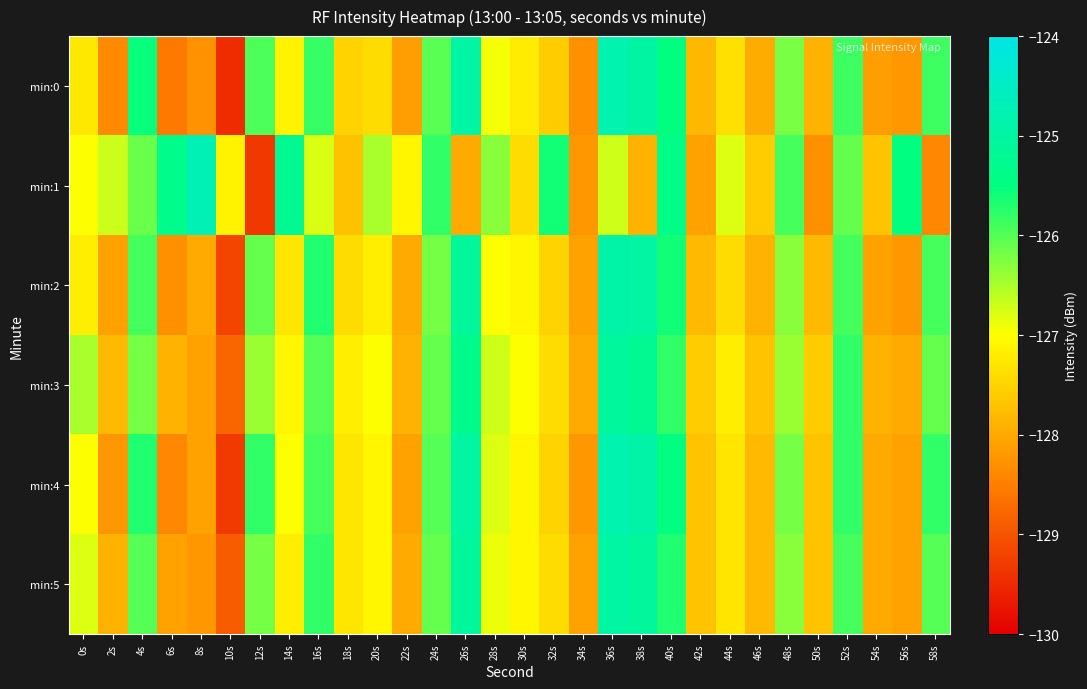

What is the difference between the highest and lowest values at 34s?

0.3